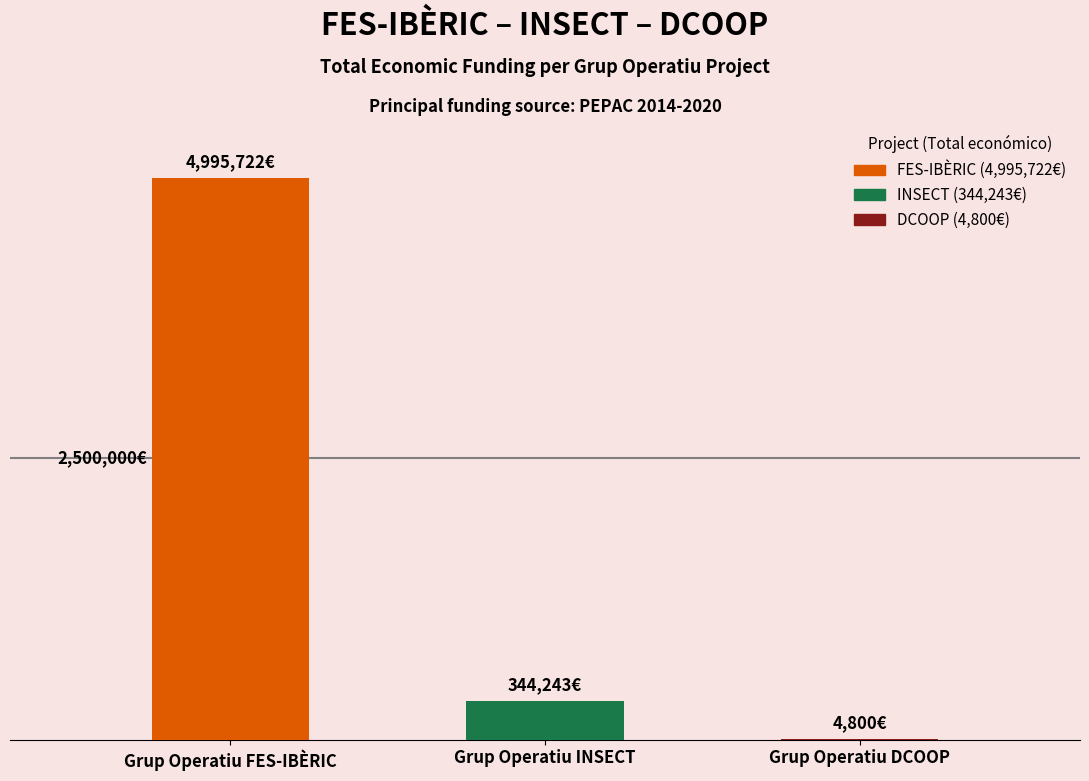

List the labels in order of value, largest first.

Grup Operatiu FES-IBÈRIC, Grup Operatiu INSECT, Grup Operatiu DCOOP